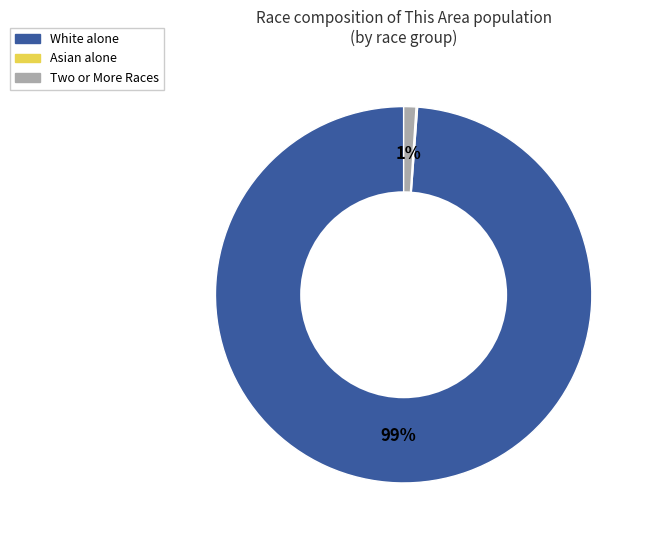

Is it true that White alone is 99% of the pie?

True